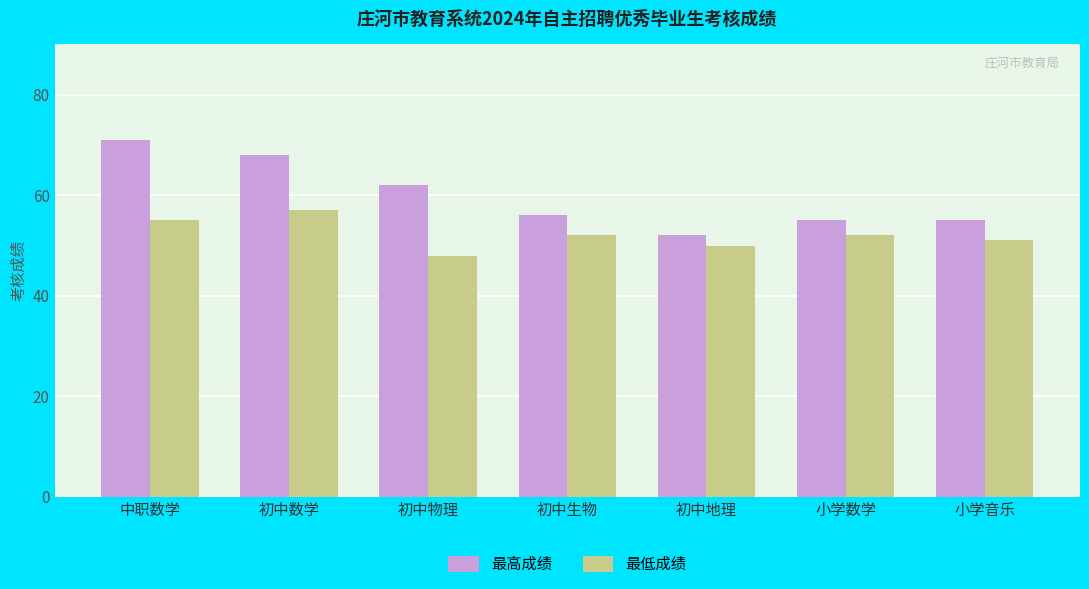

Is it true that 最高成绩 equals 55 at 小学数学?

True